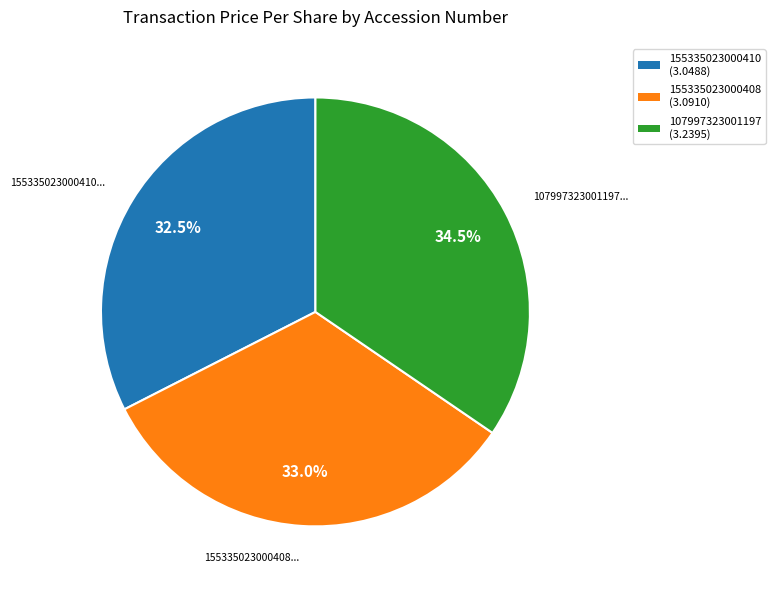

What is the ratio of the value at 107997323001197 to the value at 155335023000408?

1.0